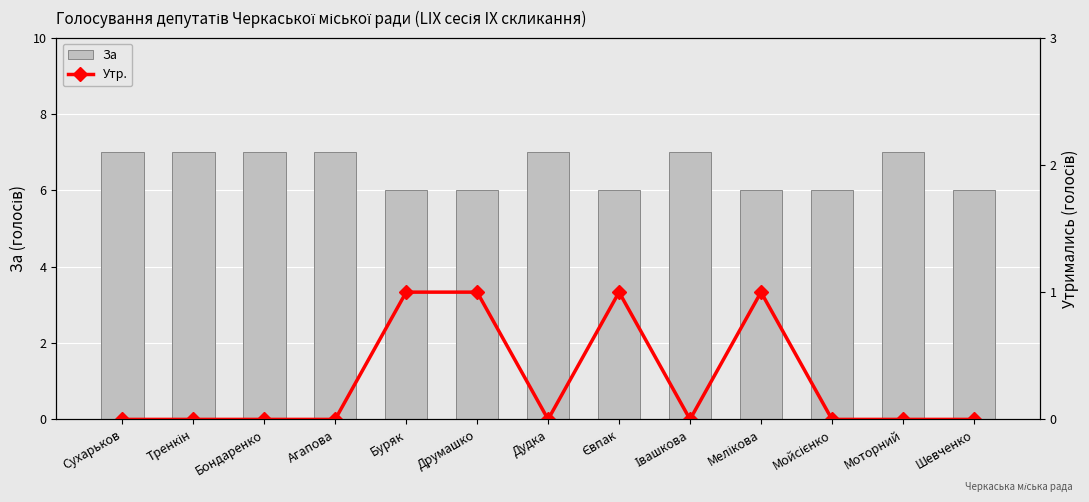

Which series has the largest total across all categories?

За